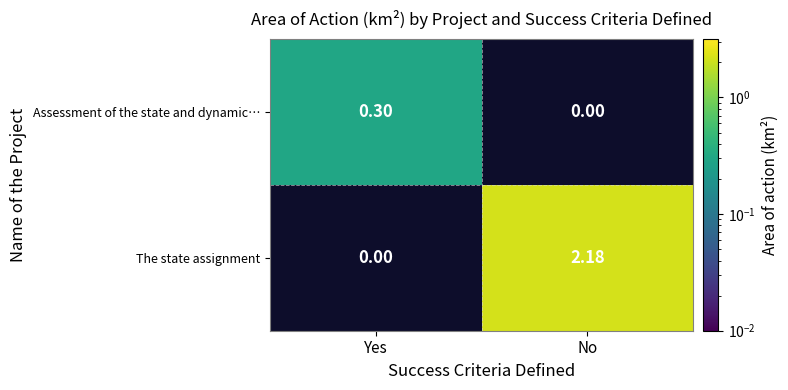

The value of Assessment of the state and dynamic… at Yes is 0.3. True or false?

True